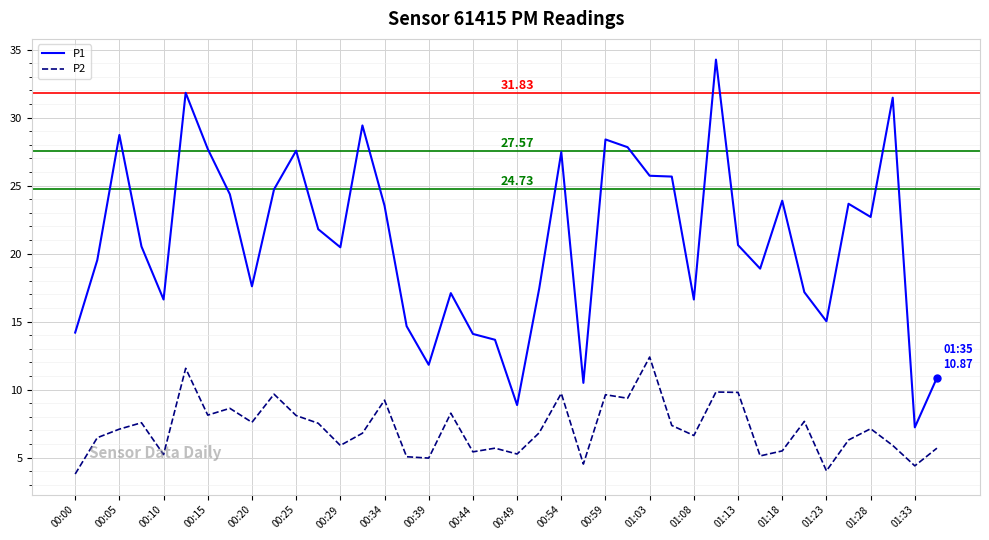

Does the chart have visible grid lines?

Yes